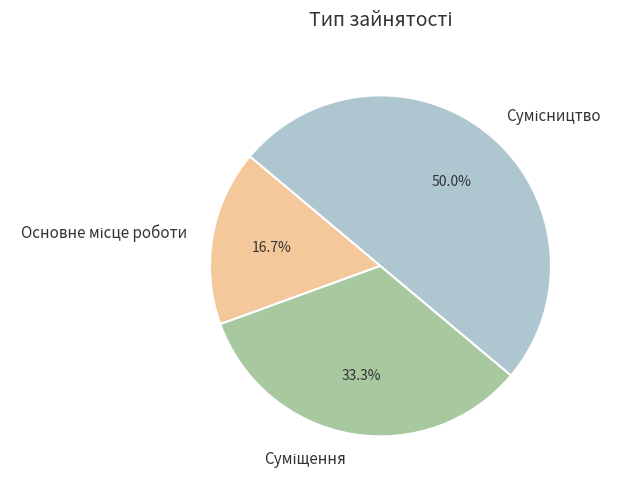

Count the number of slices in the pie.

3